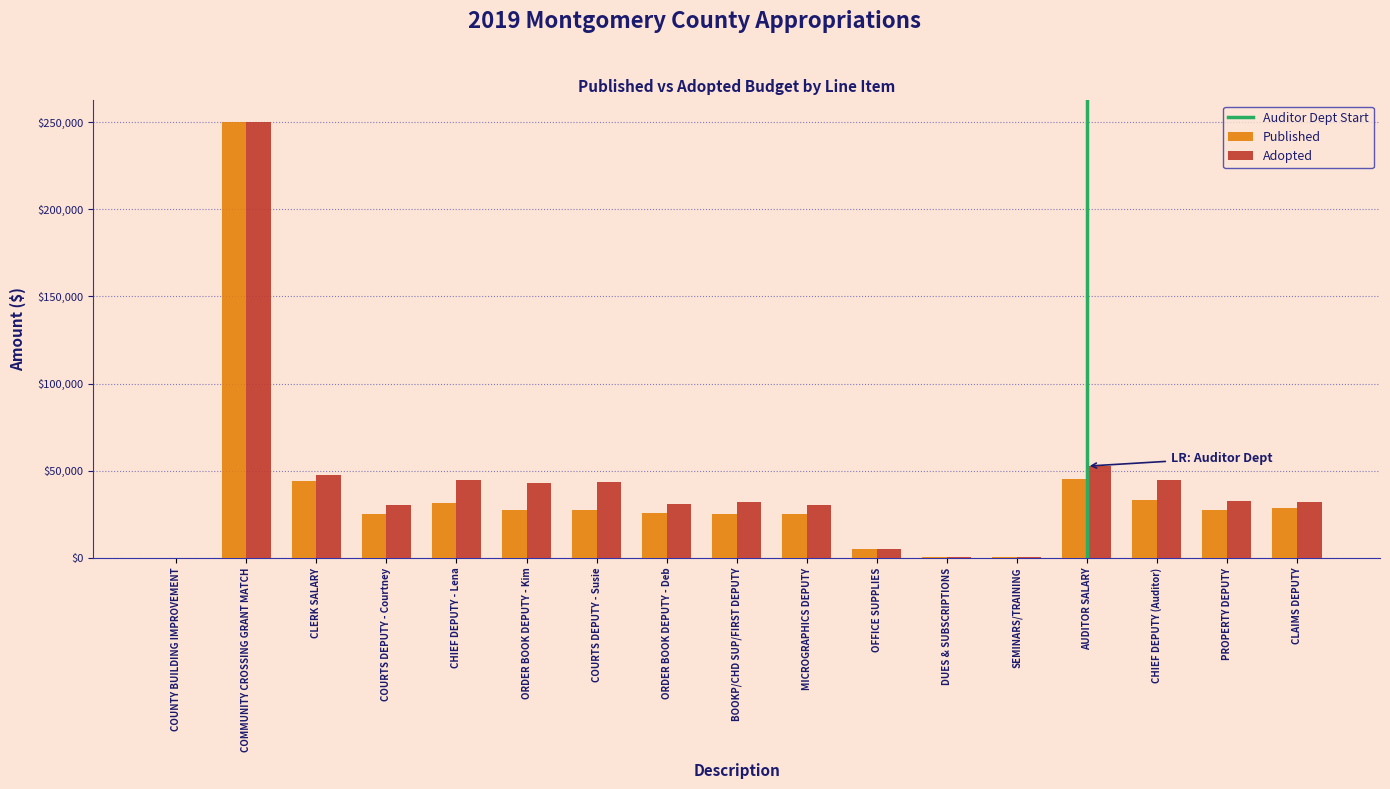

How many categories are shown in the chart?

17